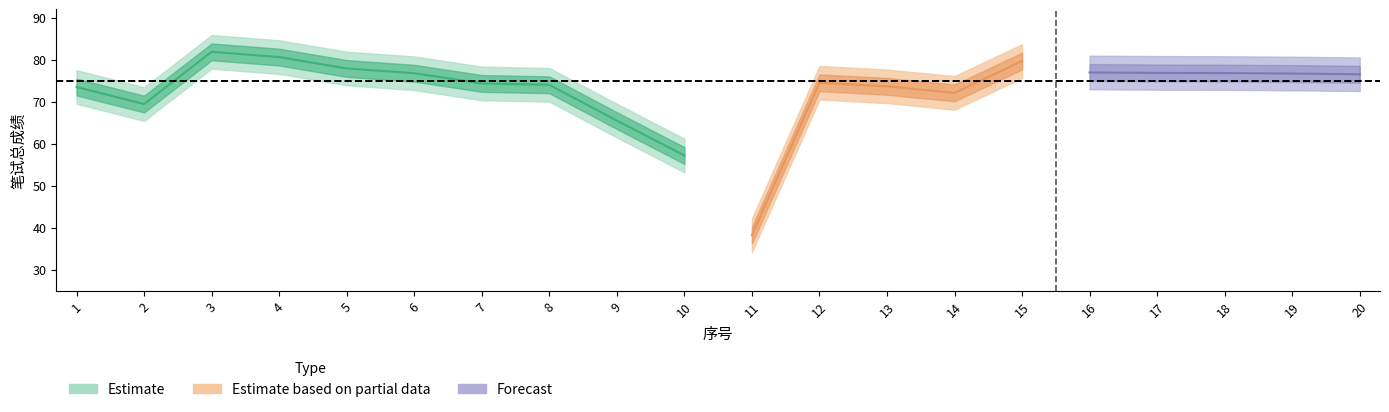

Reading left to right, list all the values displayed in this chart.

center: 1=73.5	2=69.5	3=81.9	4=80.6	5=77.9	6=76.8	7=74.4	8=74.0	9=65.5	10=57.2	11=38.2	12=74.5	13=73.7	14=72.1	15=79.7	16=77.0	17=76.9	18=76.8	19=76.7	20=76.5
upper: 1=75.5	2=71.5	3=83.9	4=82.6	5=79.9	6=78.8	7=76.4	8=76.0	9=67.5	10=59.2	11=40.2	12=76.5	13=75.7	14=74.1	15=81.7	16=79.0	17=78.9	18=78.8	19=78.7	20=78.5
lower: 1=71.5	2=67.5	3=79.9	4=78.6	5=75.9	6=74.8	7=72.4	8=72.0	9=63.5	10=55.2	11=36.2	12=72.5	13=71.7	14=70.1	15=77.7	16=75.0	17=74.9	18=74.8	19=74.7	20=74.5
upper2: 1=77.5	2=73.5	3=85.9	4=84.6	5=81.9	6=80.8	7=78.4	8=78.0	9=69.5	10=61.2	11=42.2	12=78.5	13=77.7	14=76.1	15=83.7	16=81.0	17=80.9	18=80.8	19=80.7	20=80.5
lower2: 1=69.5	2=65.5	3=77.9	4=76.6	5=73.9	6=72.8	7=70.4	8=70.0	9=61.5	10=53.2	11=34.2	12=70.5	13=69.7	14=68.1	15=75.7	16=73.0	17=72.9	18=72.8	19=72.7	20=72.5